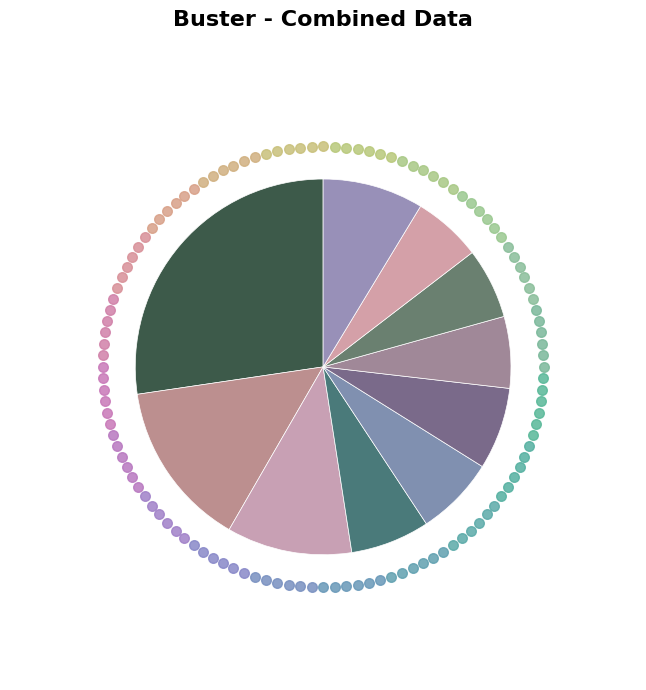

Is pct35 the majority of the pie?

No